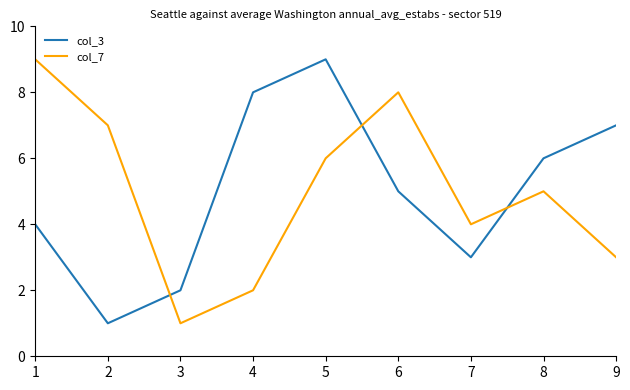

What is the sum of the col_7 values at 3 and 9?

4